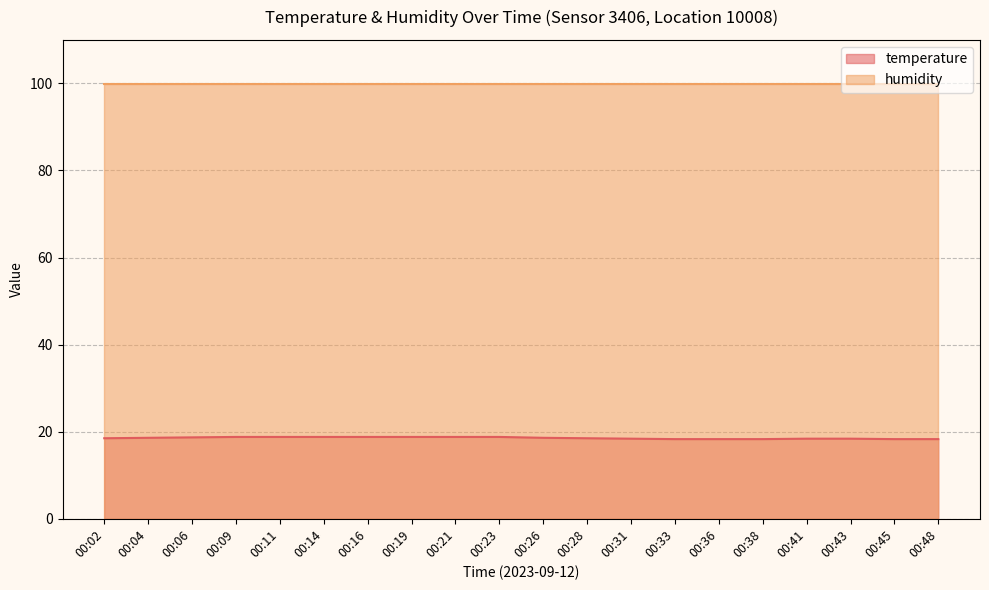

Rank the categories by value from lowest to highest.

00:33, 00:36, 00:38, 00:45, 00:48, 00:31, 00:41, 00:43, 00:02, 00:28, 00:04, 00:26, 00:06, 00:09, 00:11, 00:14, 00:16, 00:19, 00:21, 00:23